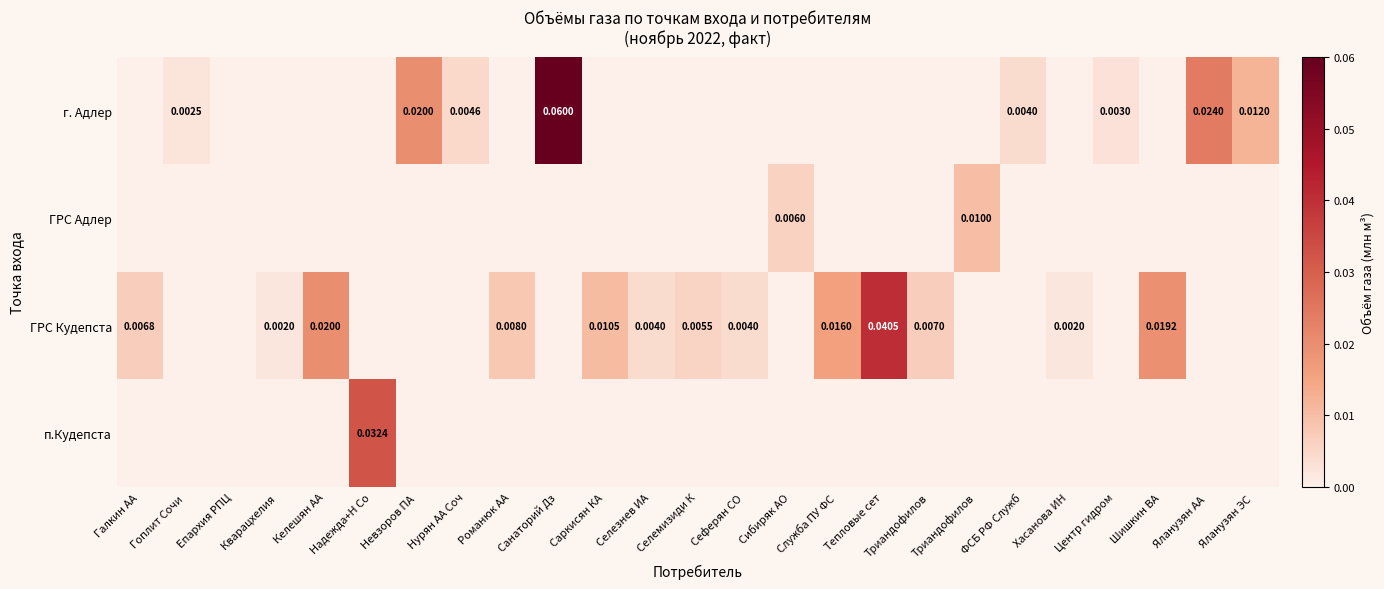

How many data points in п.Кудепста are above 0?

1